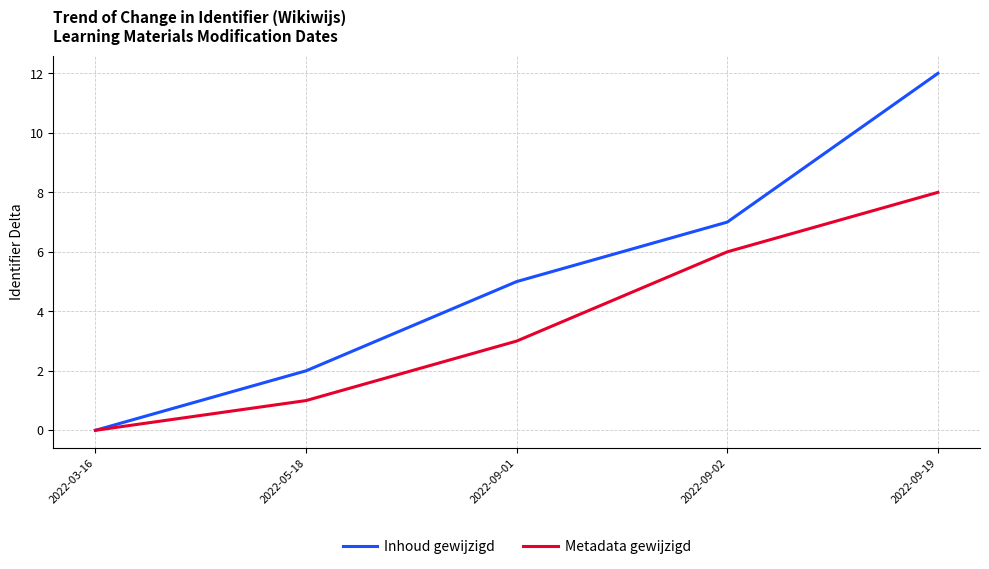

Which series has the largest range (max minus min)?

Inhoud gewijzigd